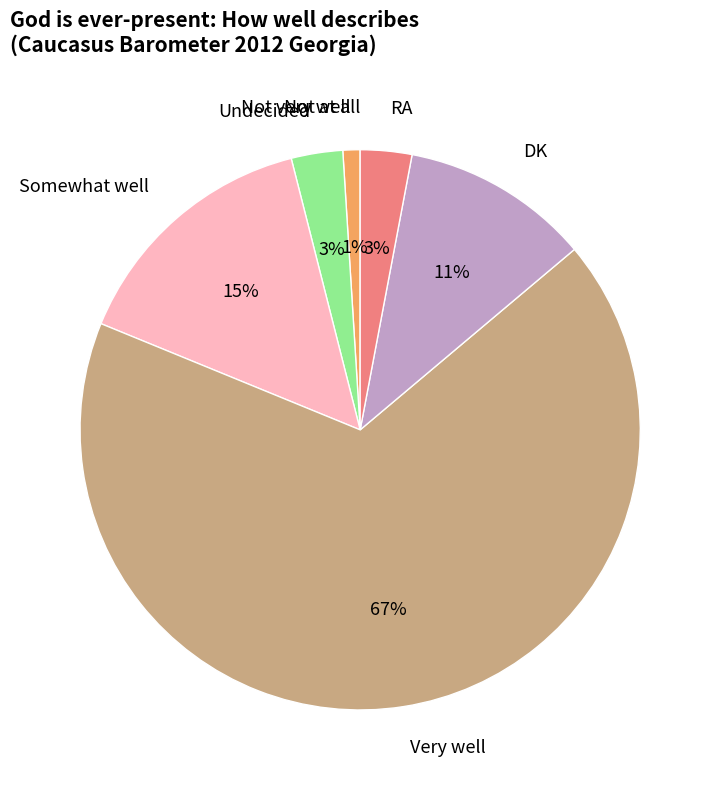

To the nearest percent, what is the average slice percentage?

14%